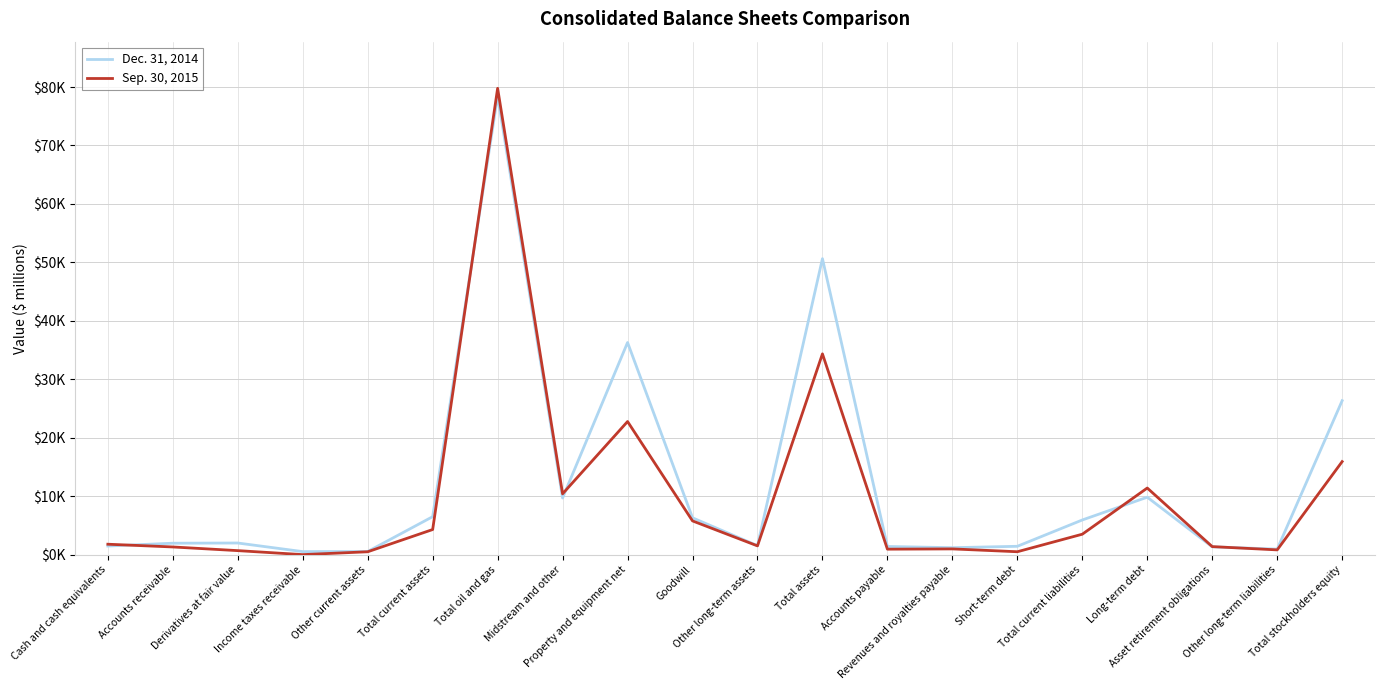

What position from the right is Asset retirement obligations?

3